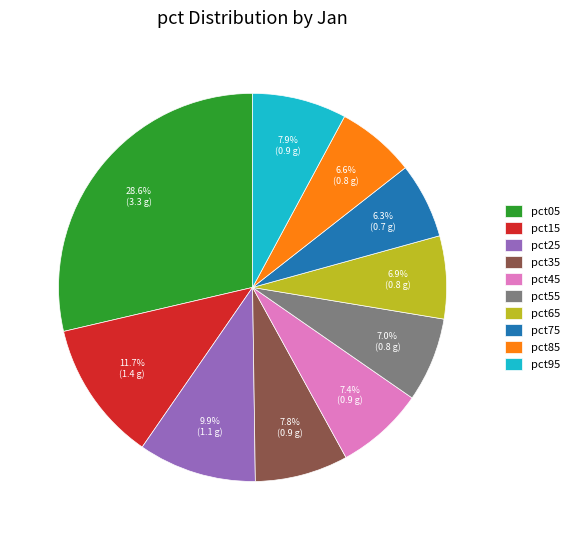

To the nearest percent, what is the average slice percentage?

10%